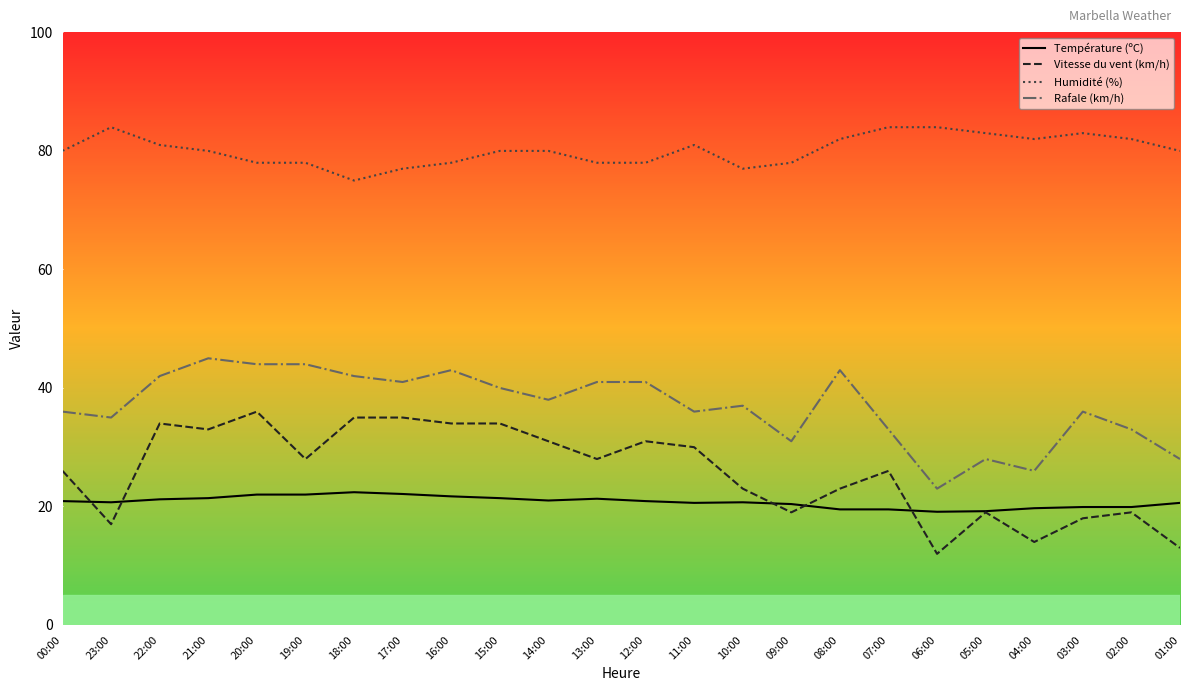

True or false: Vitesse du vent (km/h) and Rafale (km/h) intersect in this chart.

False